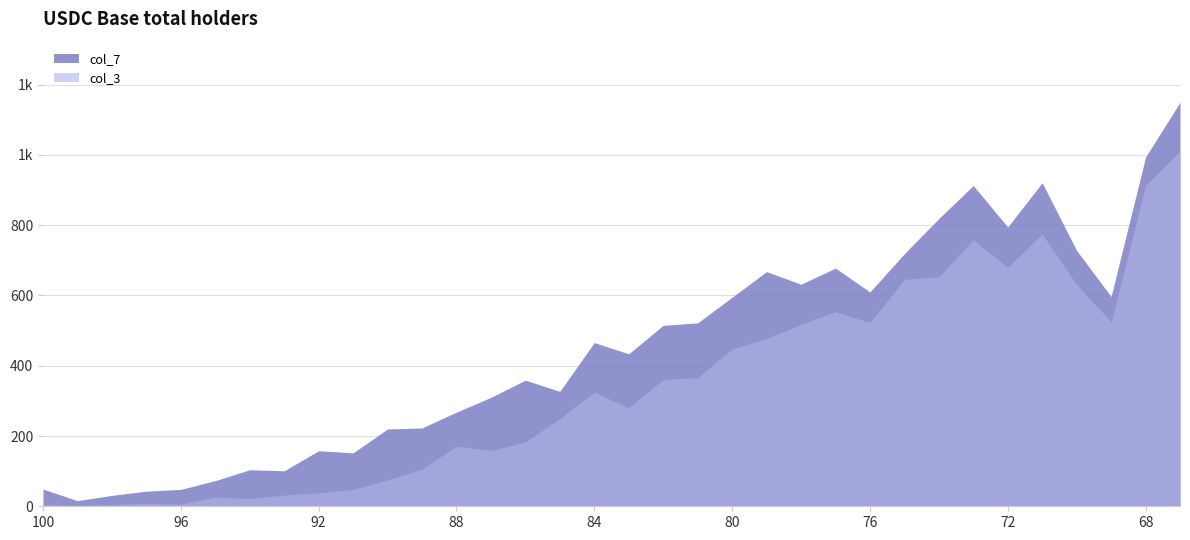

How many data points does each series have?

34